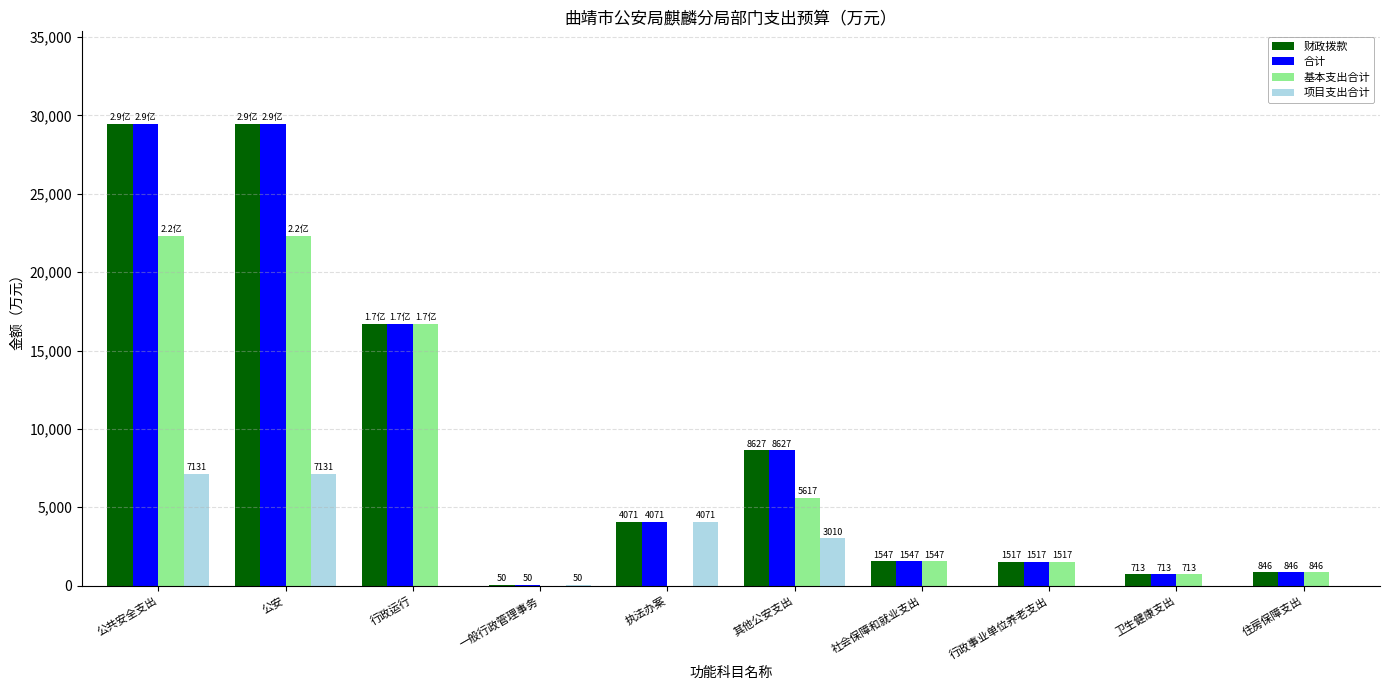

How many values in the 财政拨款 series exceed 4070?

5